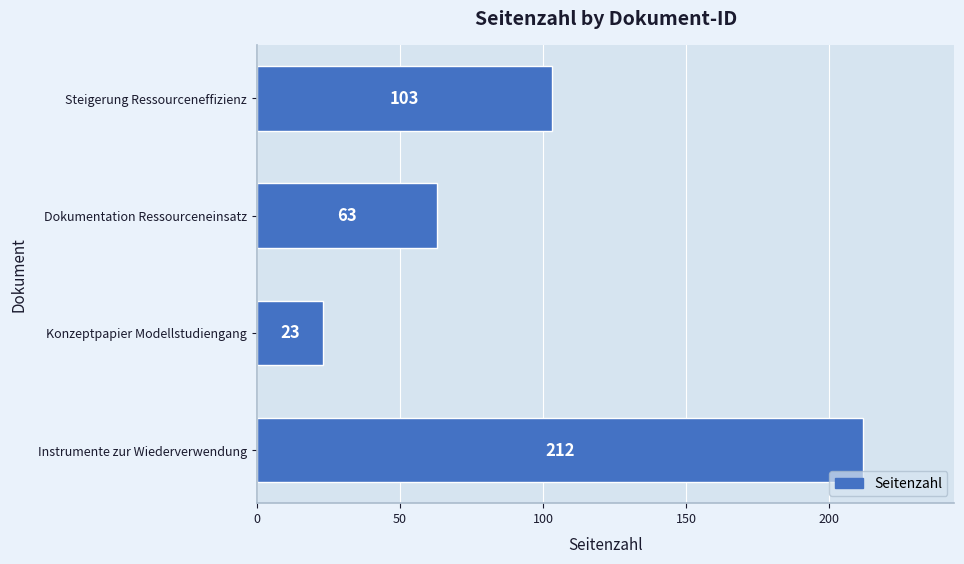

Reading bottom to top, what are all the values shown in this chart?

Instrumente zur Wiederverwendung=212	Konzeptpapier Modellstudiengang=23	Dokumentation Ressourceneinsatz=63	Steigerung Ressourceneffizienz=103